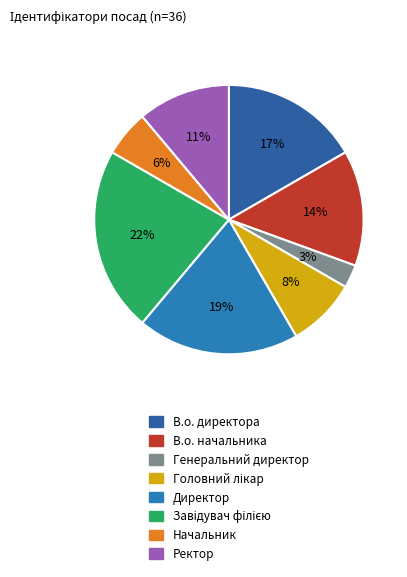

Rank the categories by value from lowest to highest.

Генеральний директор, Начальник, Головний лікар, Ректор, В.о. начальника, В.о. директора, Директор, Завідувач філією